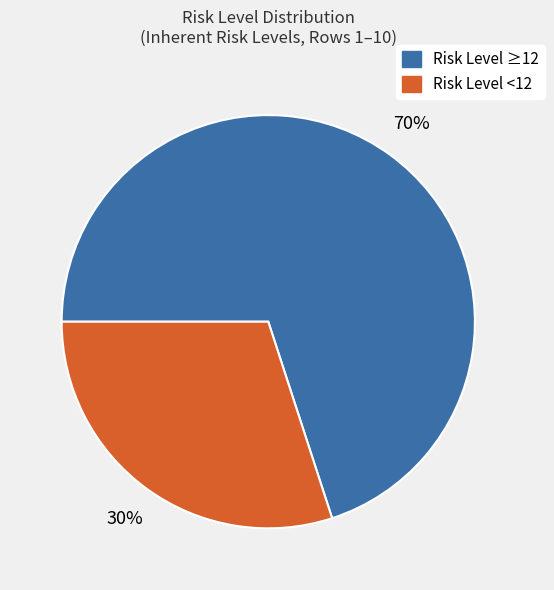

Is there a majority slice in this chart?

Yes